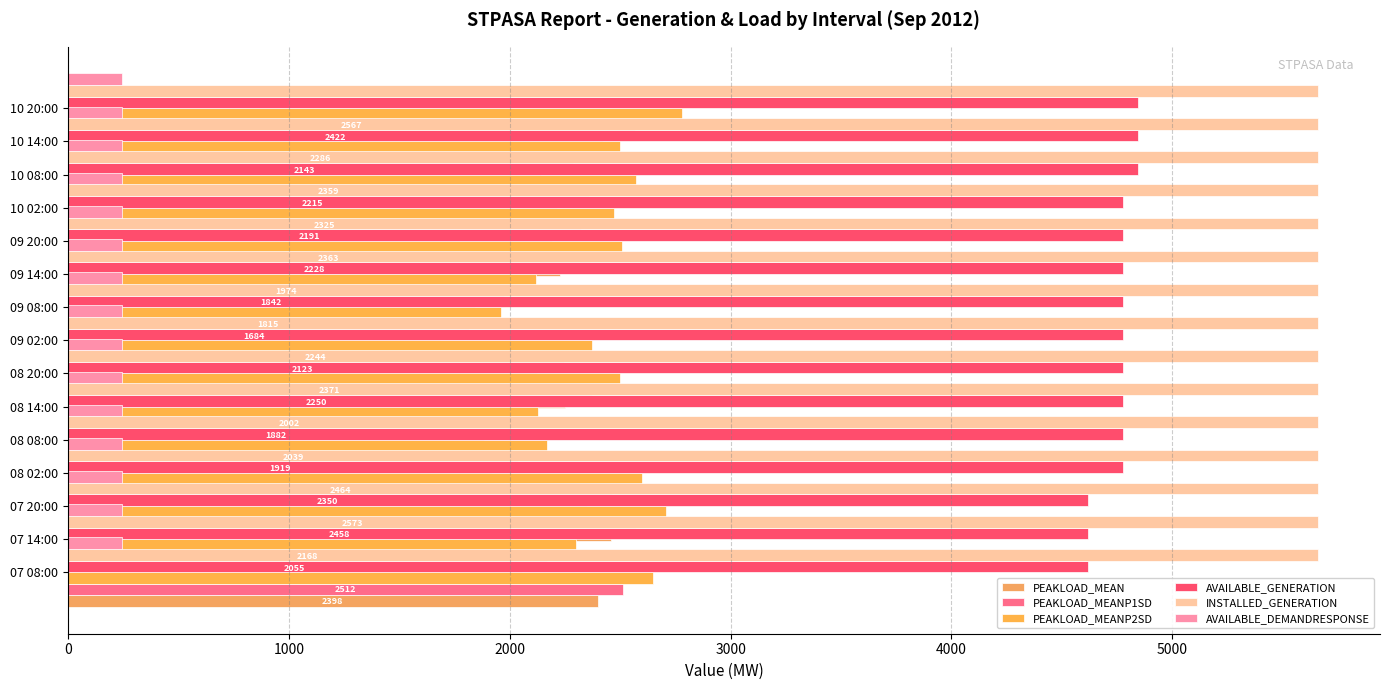

At how many categories does at least one series exceed 2407?

15